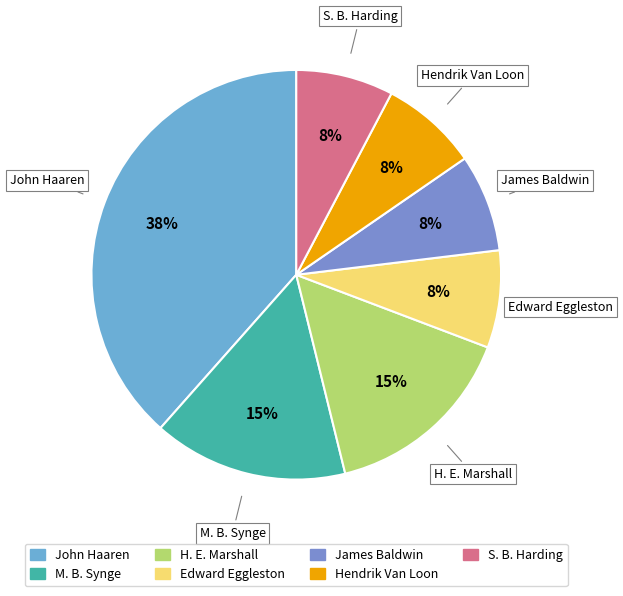

Which category has the biggest portion of the pie?

John Haaren